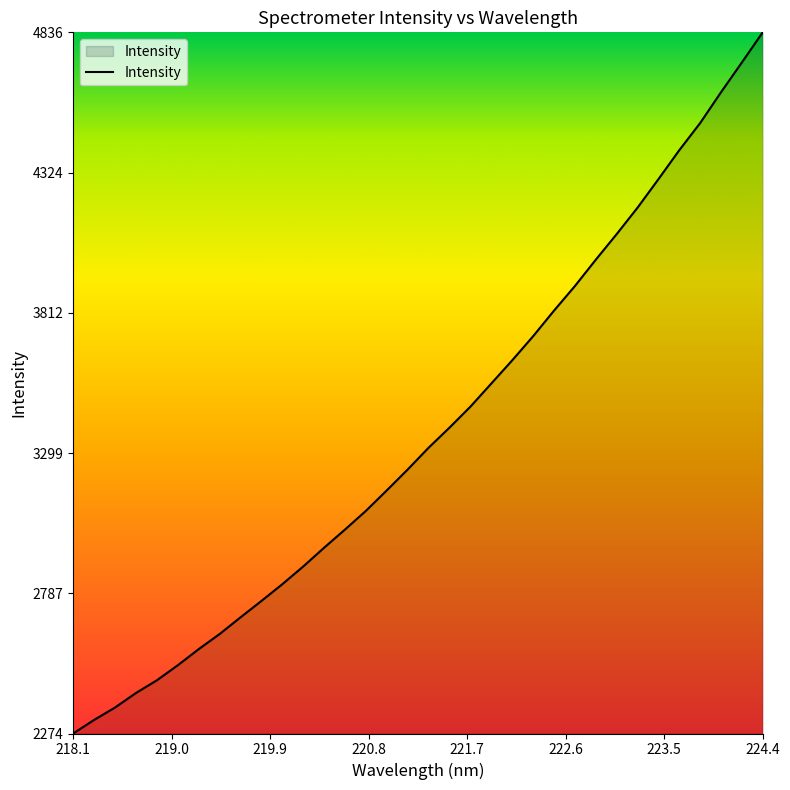

What is the difference between the maximum and minimum values?

2562.1